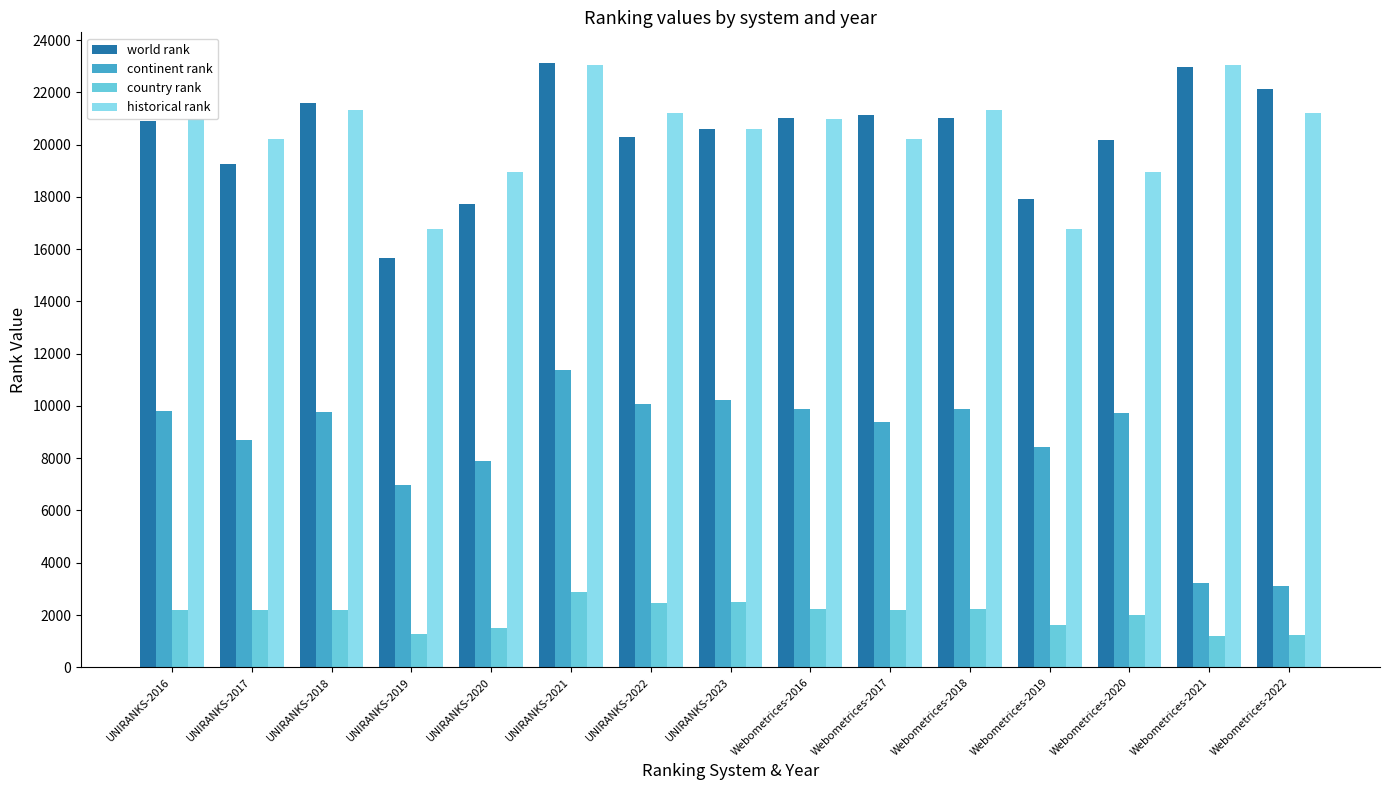

What is the difference between the highest and lowest values at Webometrices-2021?

21849.0